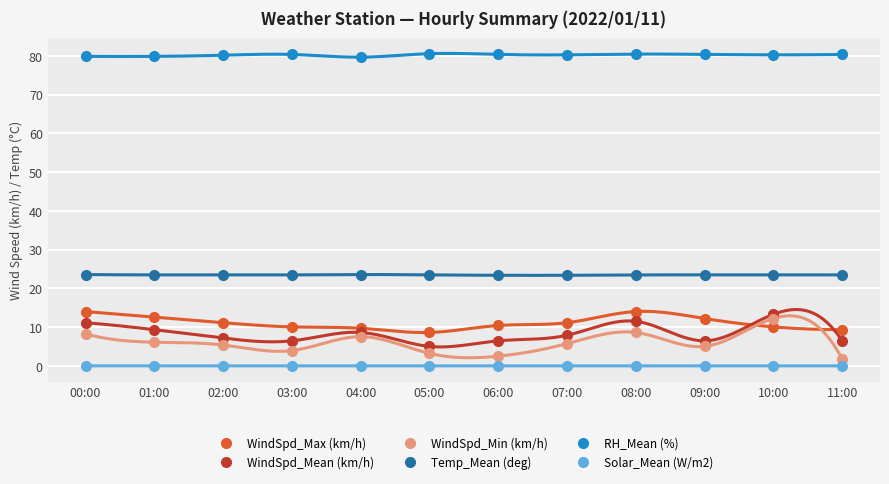

At 05:00, list the series in order from largest to smallest.

RH_Mean (%), Temp_Mean (deg), WindSpd_Max (km/h), WindSpd_Mean (km/h), WindSpd_Min (km/h), Solar_Mean (W/m2)